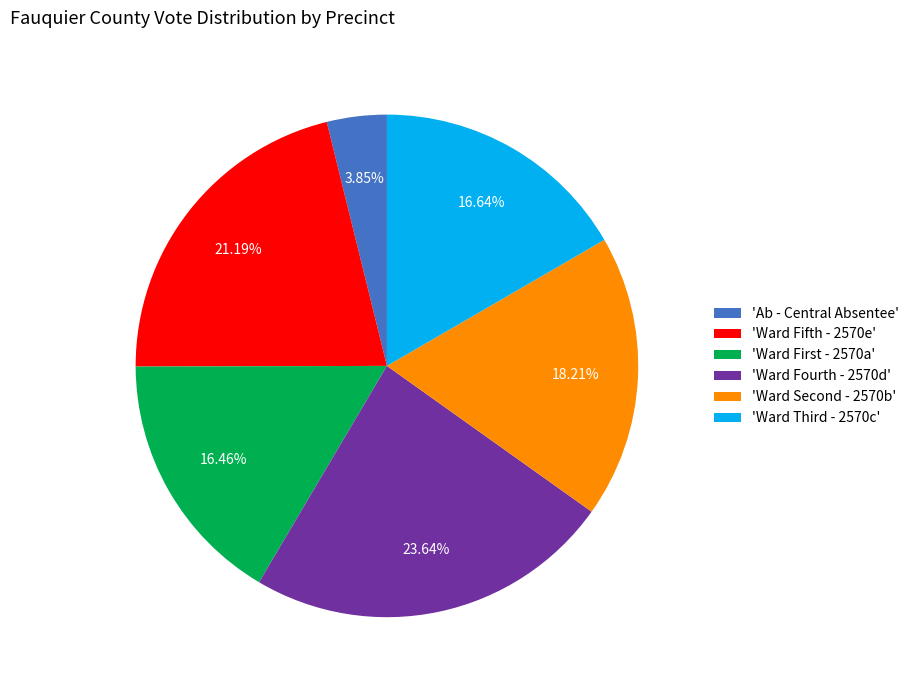

How many segments does this pie chart have?

6